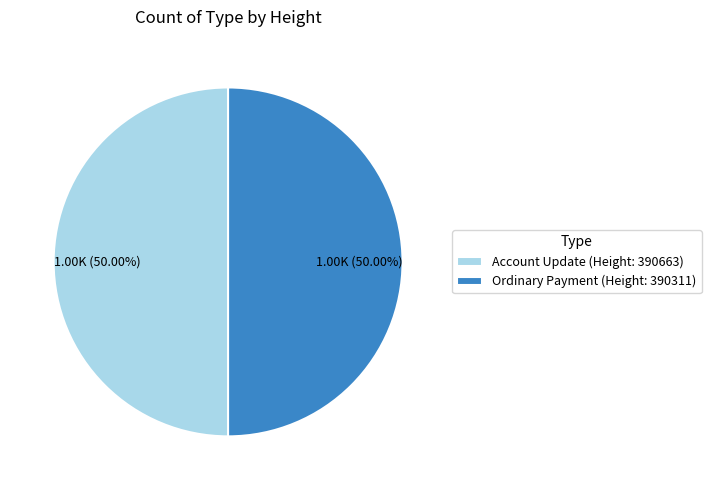

Combined, do Ordinary Payment (Height: 390311) and Account Update (Height: 390663) account for over 50%?

Yes